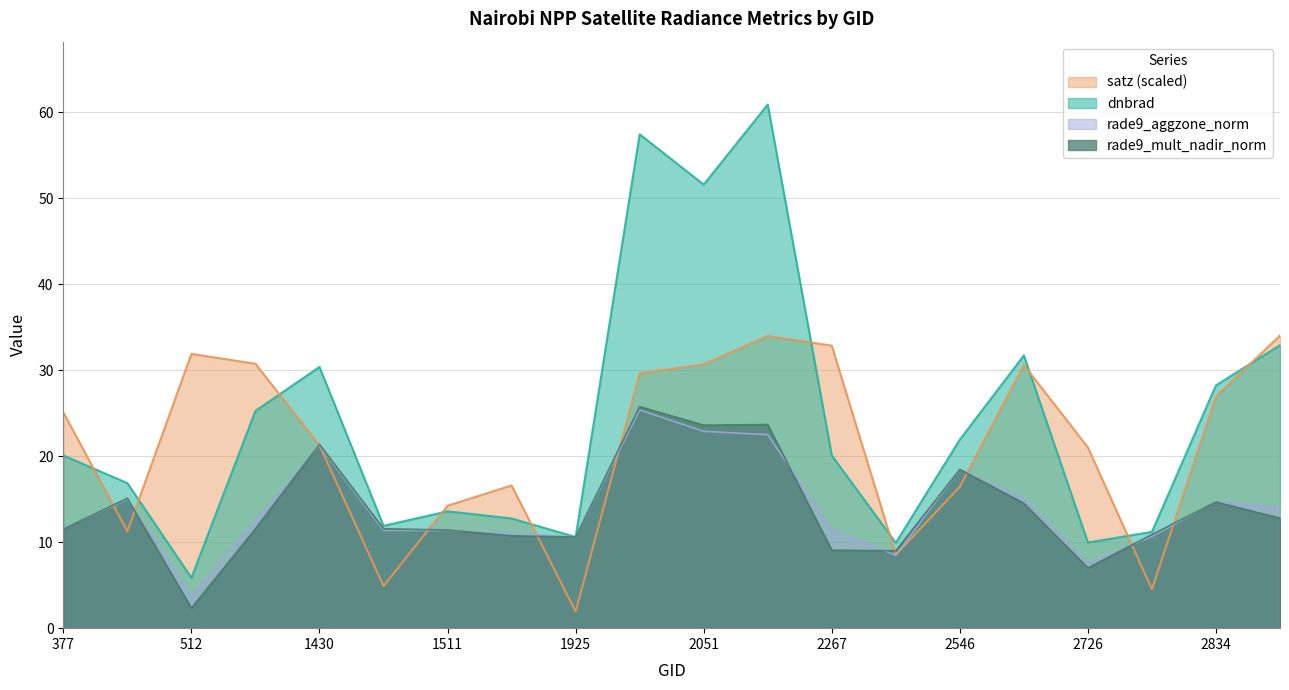

List the labels in order of dnbrad value, largest first.

2249, 1988, 2051, 2870, 2690, 1430, 2834, 1394, 2546, 2267, 377, 413, 1511, 1889, 1475, 2753, 1925, 2726, 2375, 512